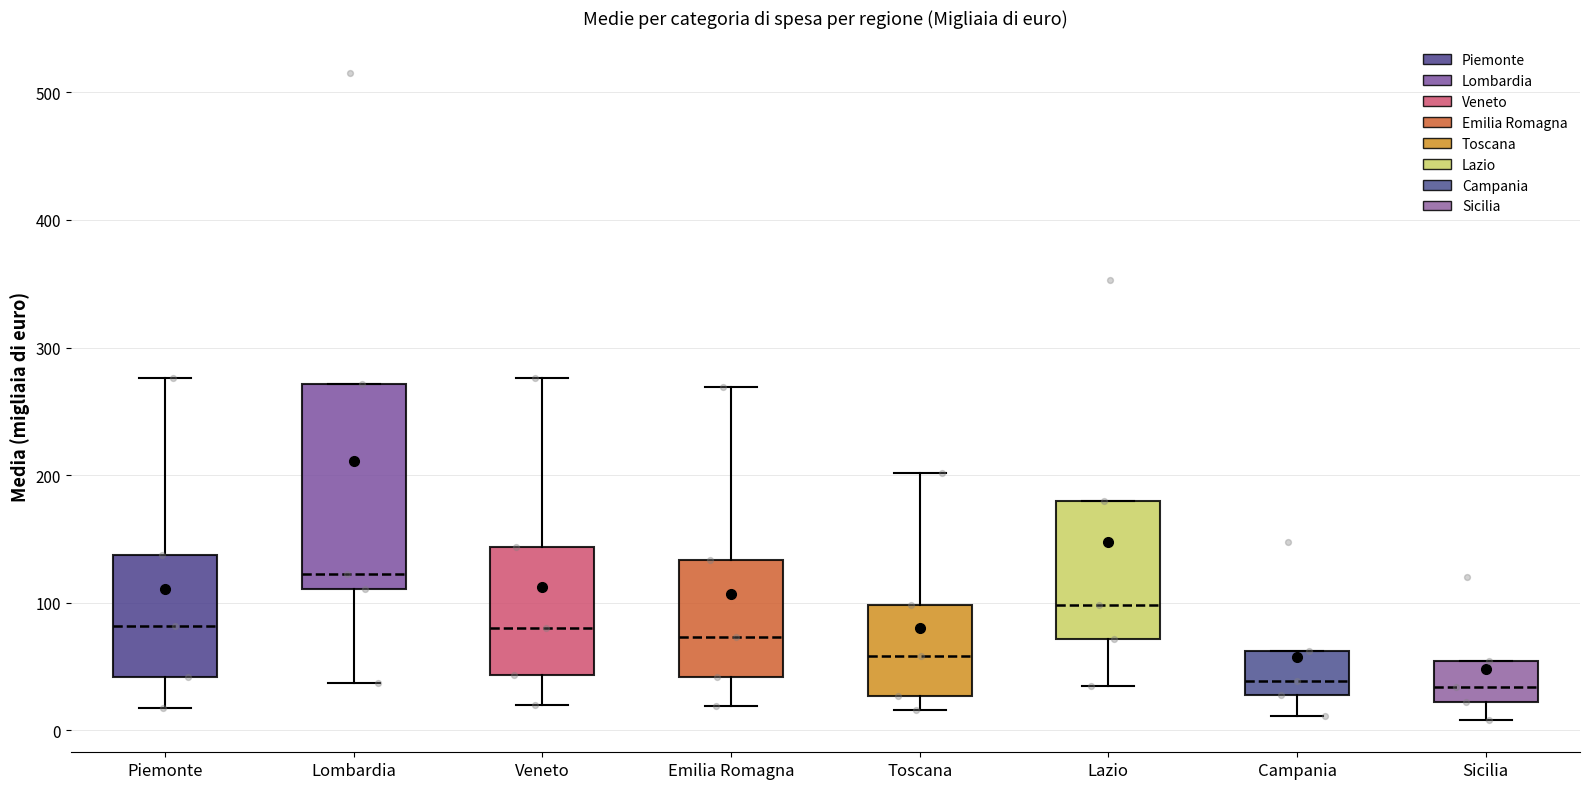

Which box is the tallest, from its lower edge to its upper edge?

Lombardia